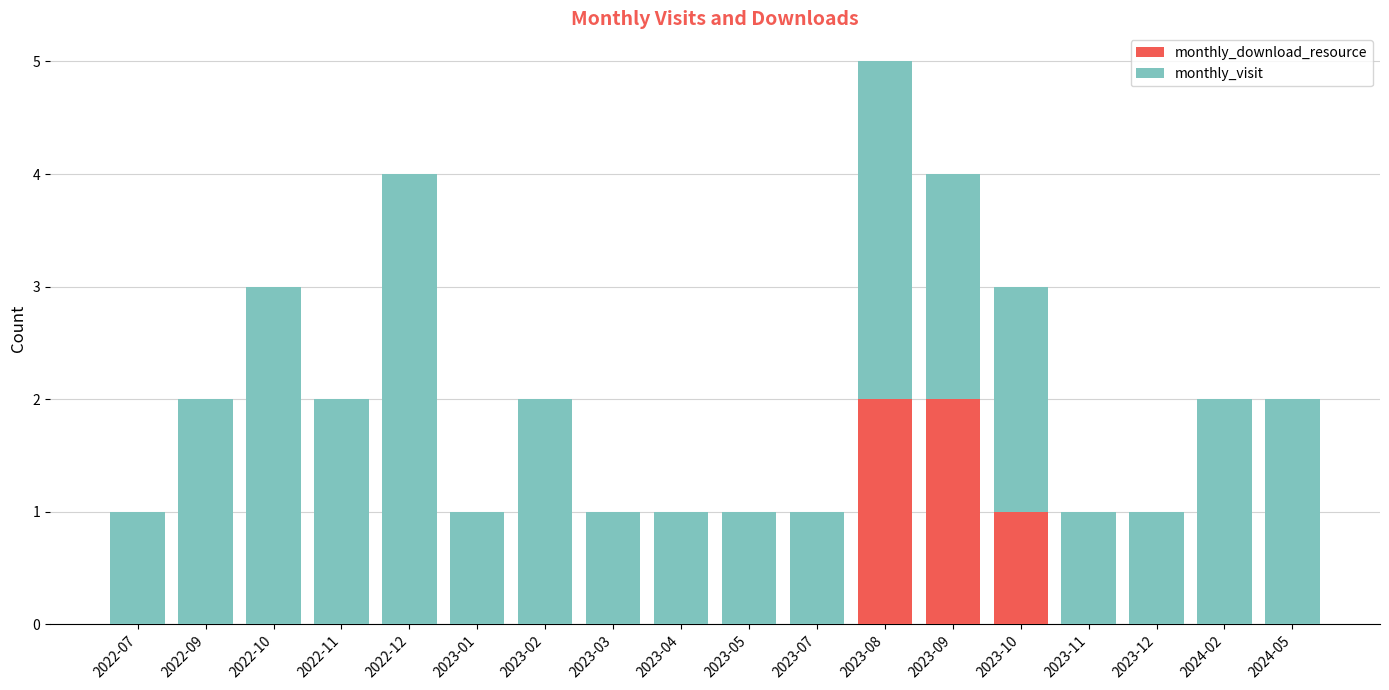

What is the total value across all series at 2023-01?

1